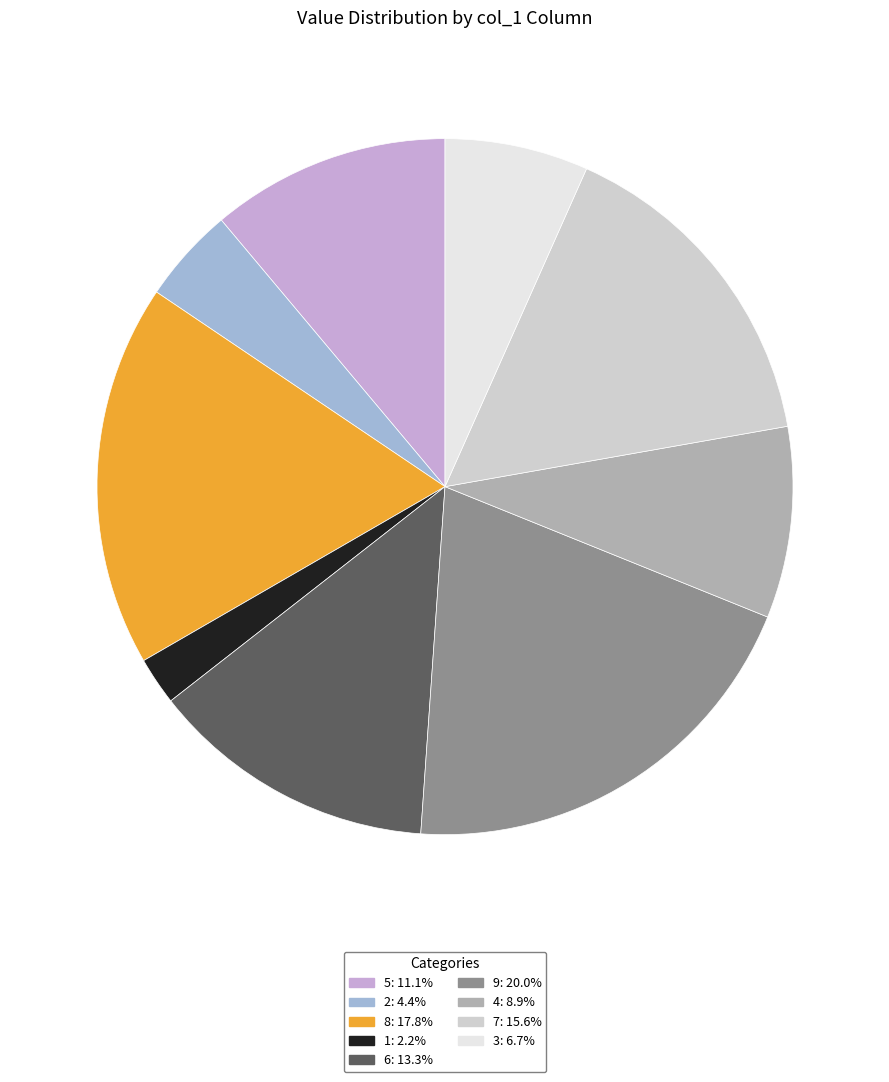

Approximately how many times larger is the value at 9 compared to 3?

3.0